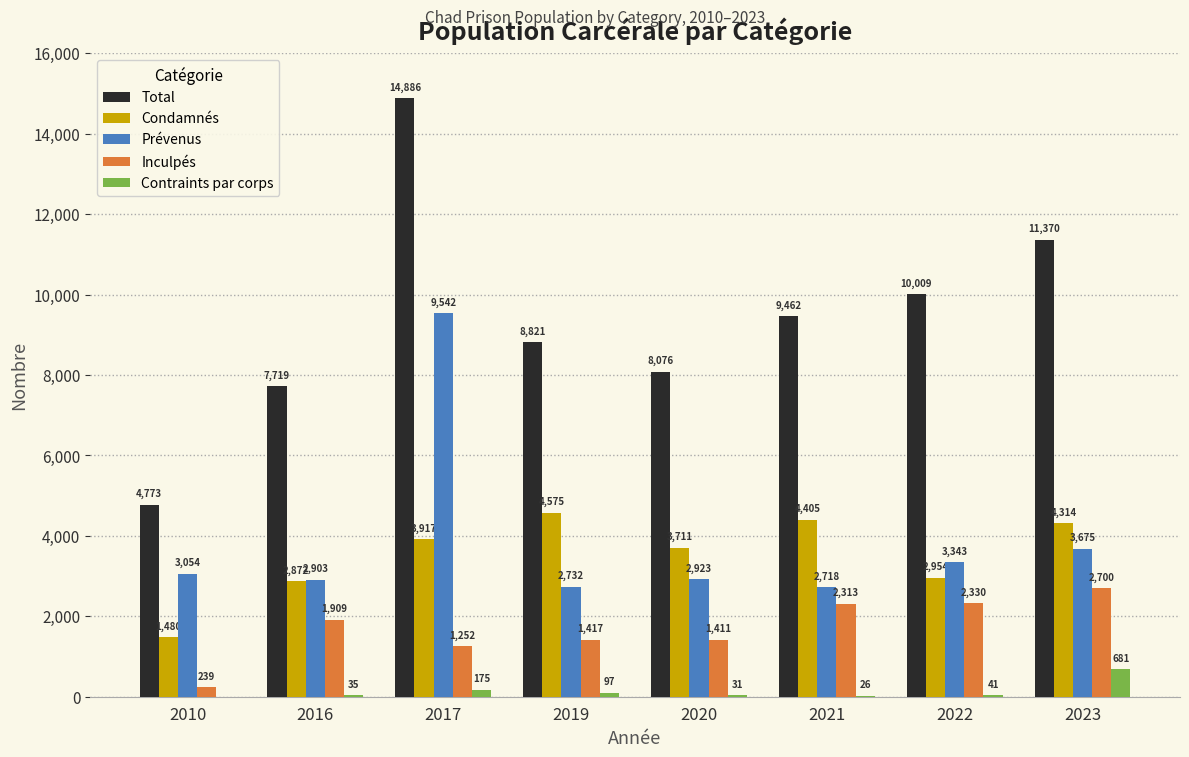

Reading left to right, what are all the values shown in this chart?

Total: 2010=4773	2016=7719	2017=14886	2019=8821	2020=8076	2021=9462	2022=10009	2023=11370
Condamnés: 2010=1480	2016=2872	2017=3917	2019=4575	2020=3711	2021=4405	2022=2954	2023=4314
Prévenus: 2010=3054	2016=2903	2017=9542	2019=2732	2020=2923	2021=2718	2022=3343	2023=3675
Inculpés: 2010=239	2016=1909	2017=1252	2019=1417	2020=1411	2021=2313	2022=2330	2023=2700
Contraints par corps: 2010=0	2016=35	2017=175	2019=97	2020=31	2021=26	2022=41	2023=681